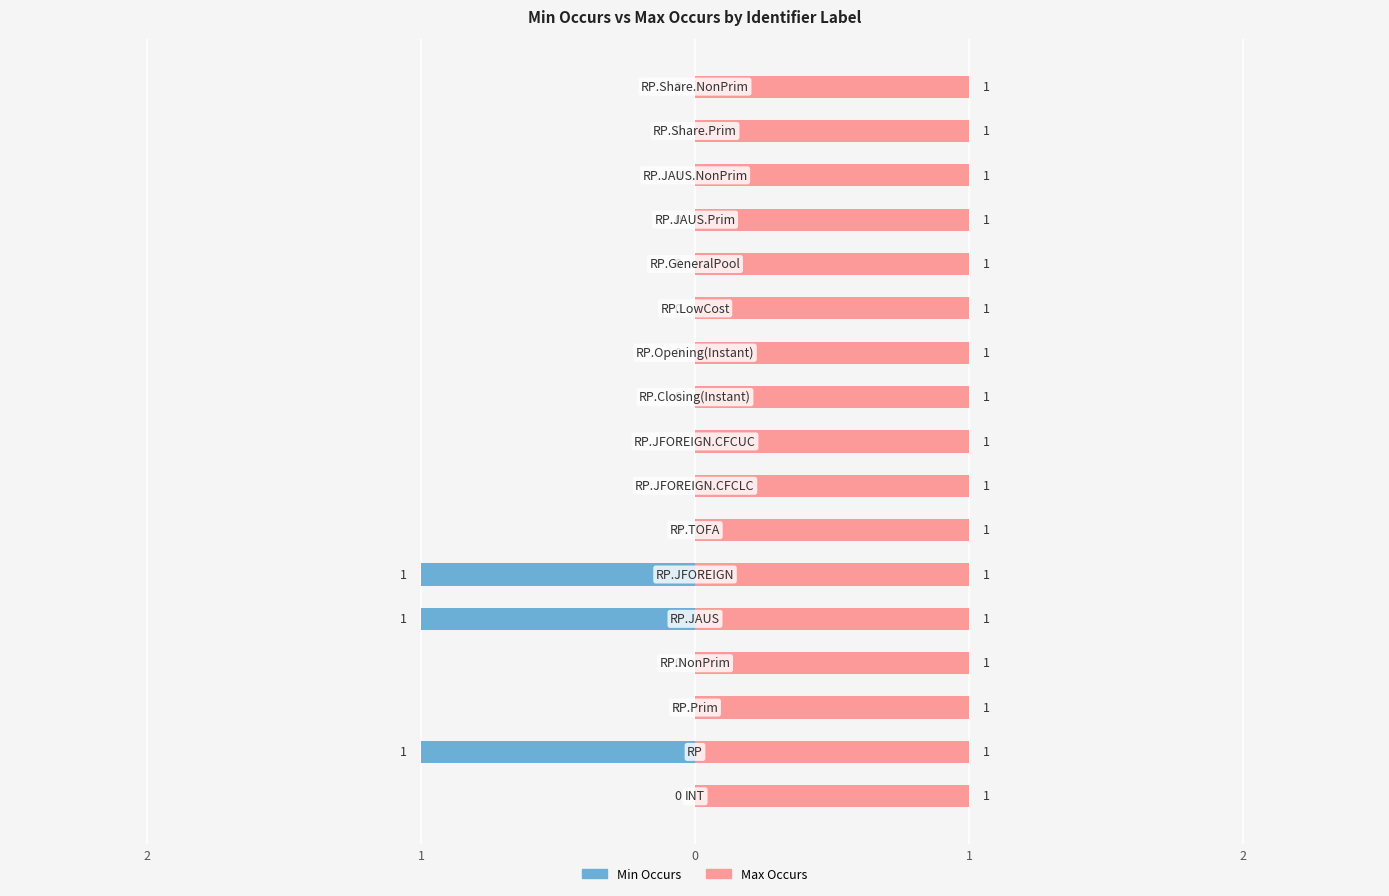

Rank the series by their maximum value, from lowest to highest.

Min Occurs, Max Occurs